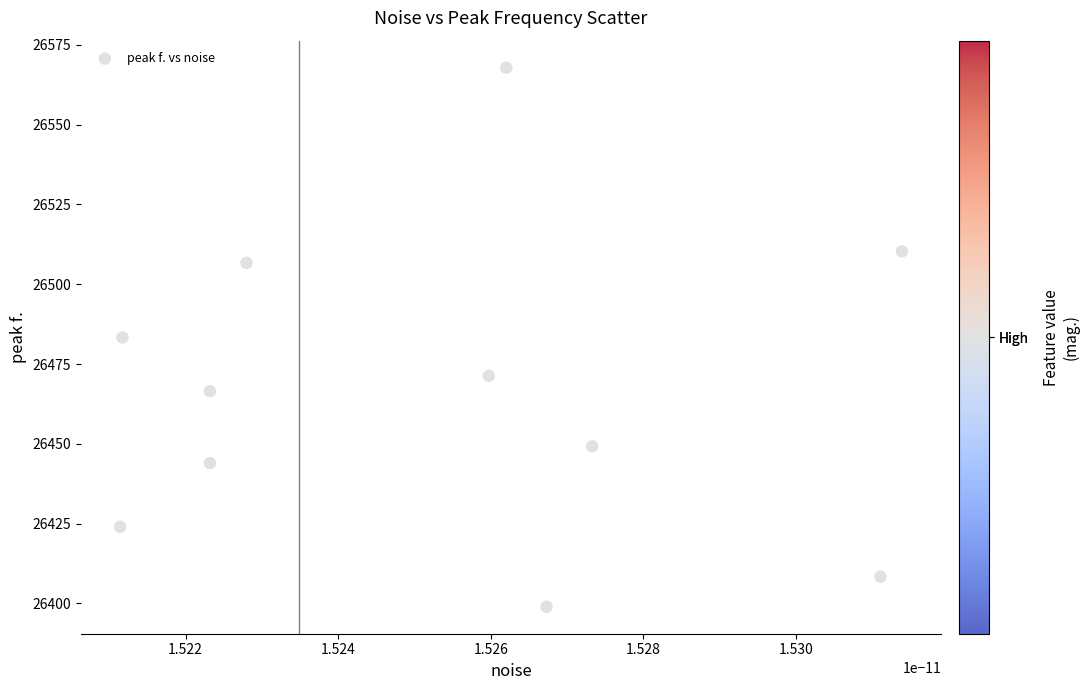

What is the range of Y values (max minus min)?

168.9